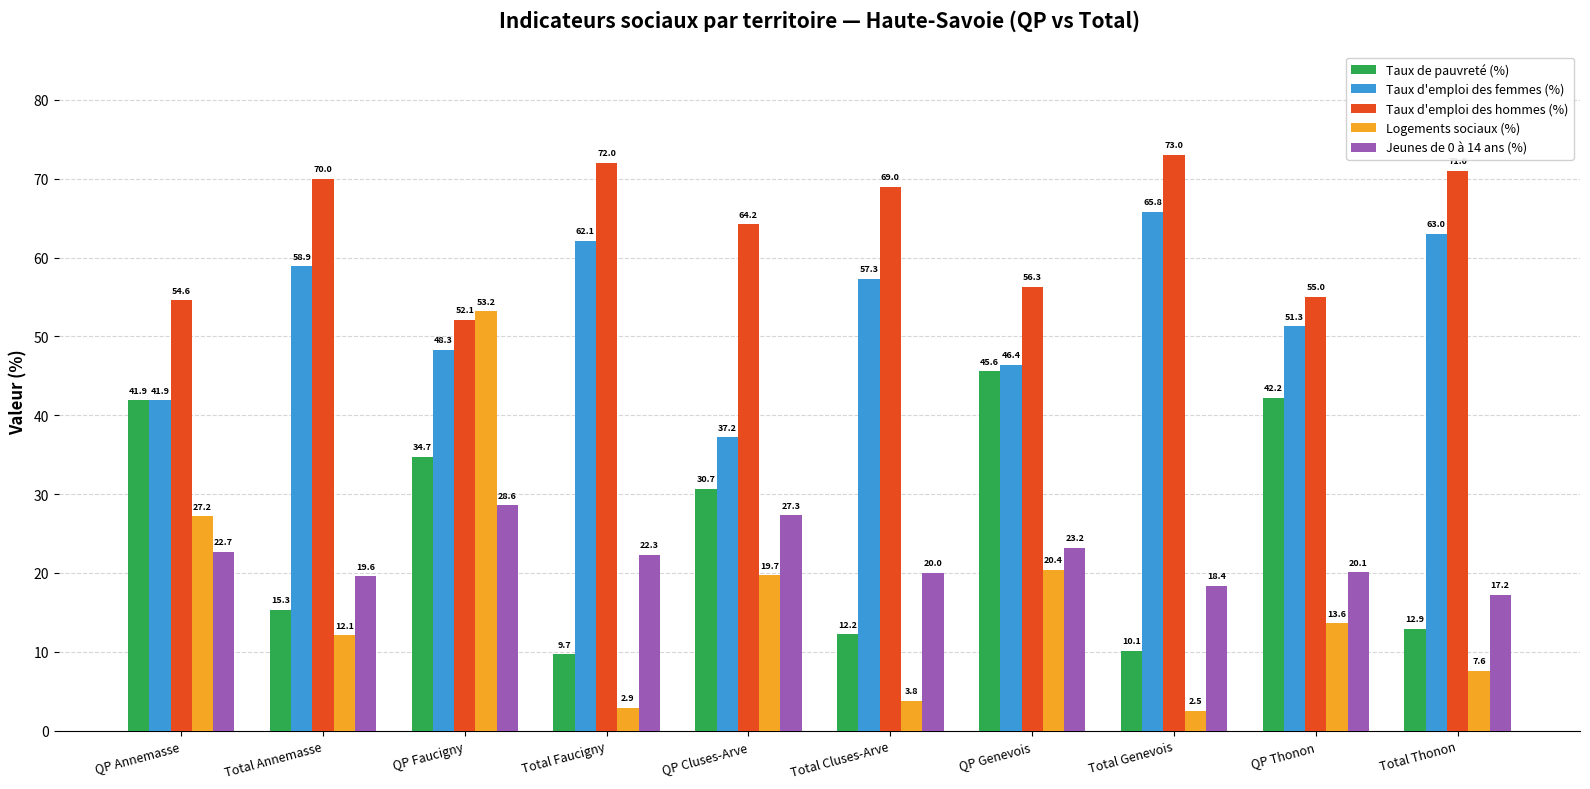

List the series in order of their peak value, lowest first.

Jeunes de 0 à 14 ans (%), Taux de pauvreté (%), Logements sociaux (%), Taux d'emploi des femmes (%), Taux d'emploi des hommes (%)